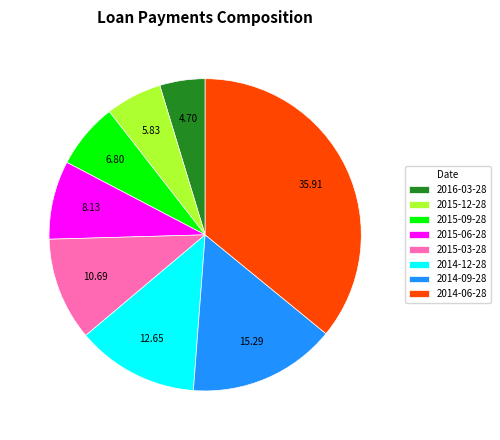

Count the number of slices in the pie.

8